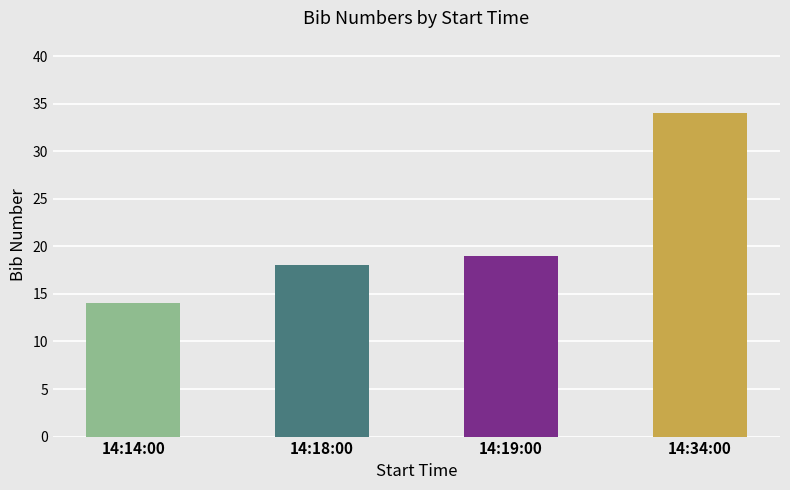

Reading left to right, list all the values displayed in this chart.

14	18	19	34